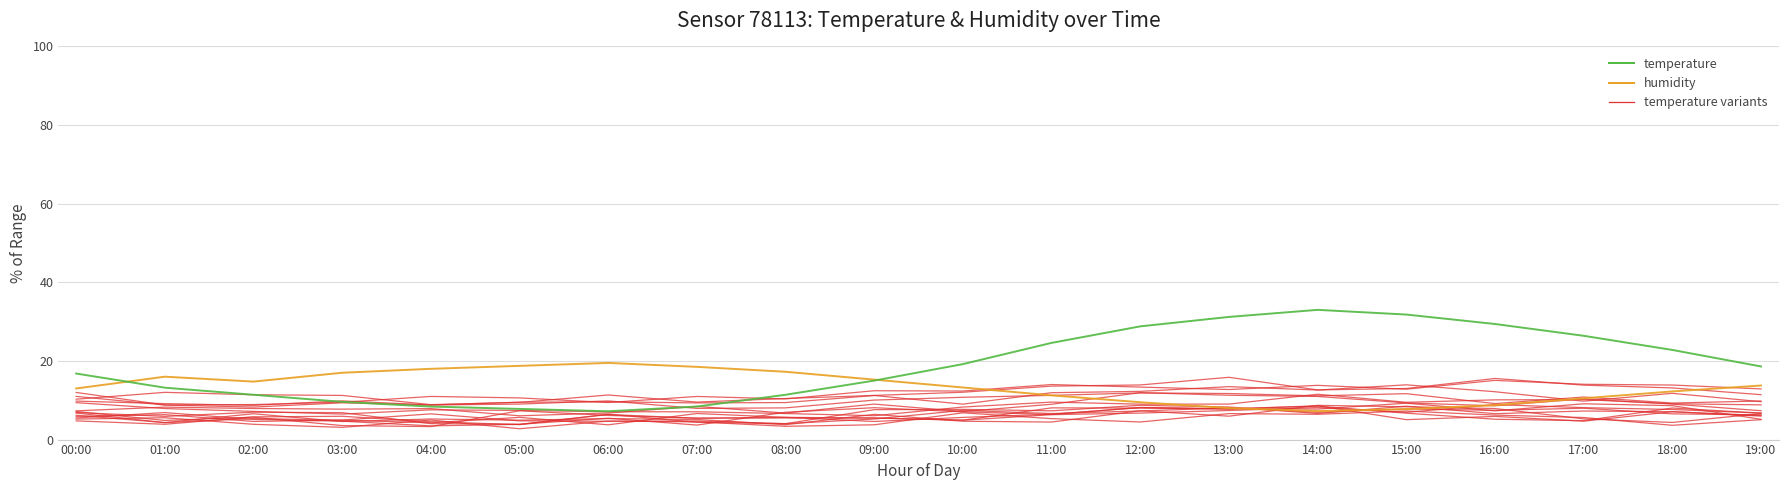

True or false: temperature_v0 and humidity intersect in this chart.

True